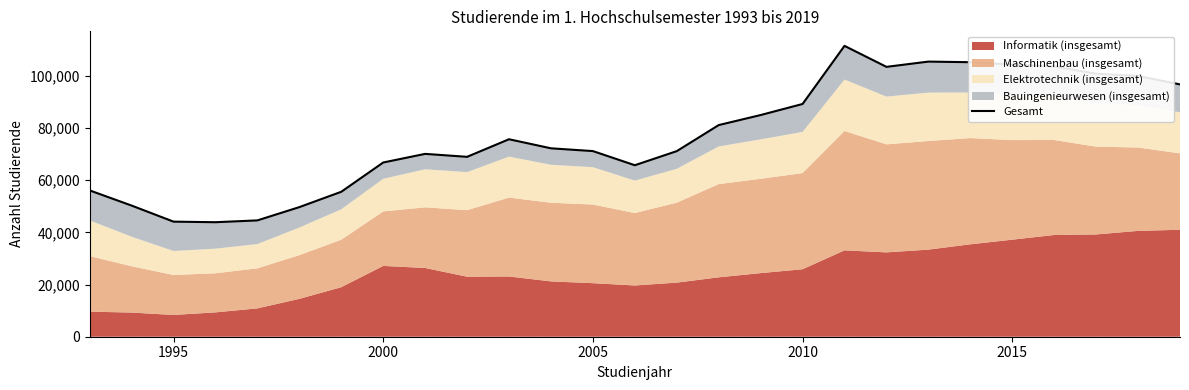

What is the average value?

77536